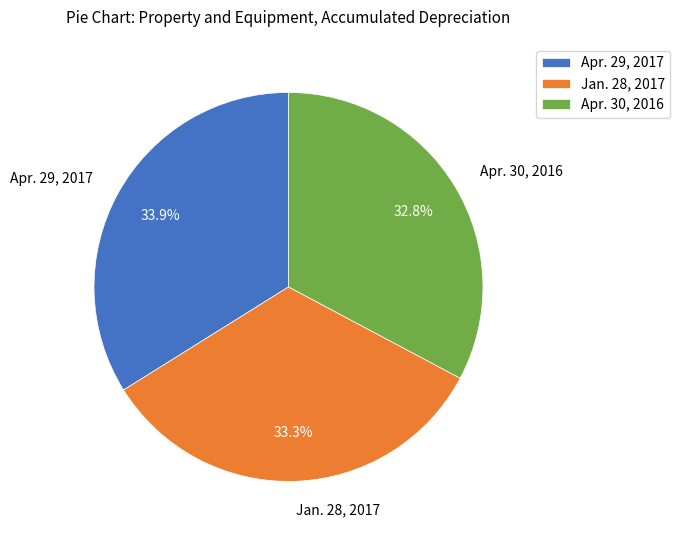

The Apr. 29, 2017 slice represents 34% of the pie. True or false?

True